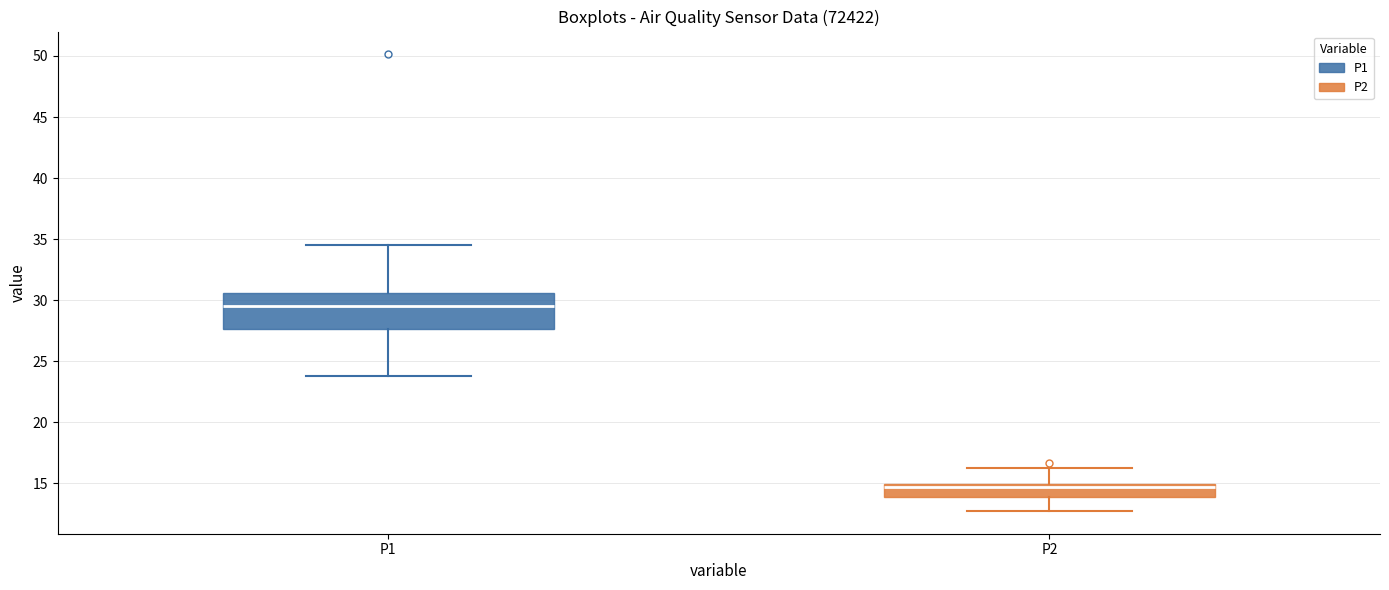

Reading left to right, transcribe this box plot: for each box, give where its median line is, the range the box spans, and where its two whiskers end, as read against the y-axis. The values are not printed on the chart, so give them approximately, as read against the axis.

P1: median 29.5, box 27.5 to 30.5, whiskers 24.0 to 34.5
P2: median 14.5, box 14.0 to 15.0, whiskers 13.0 to 16.5